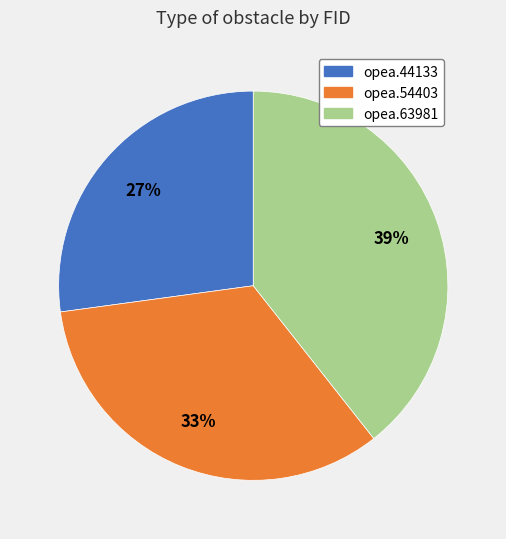

Rank the categories by value from highest to lowest.

opea.63981, opea.54403, opea.44133